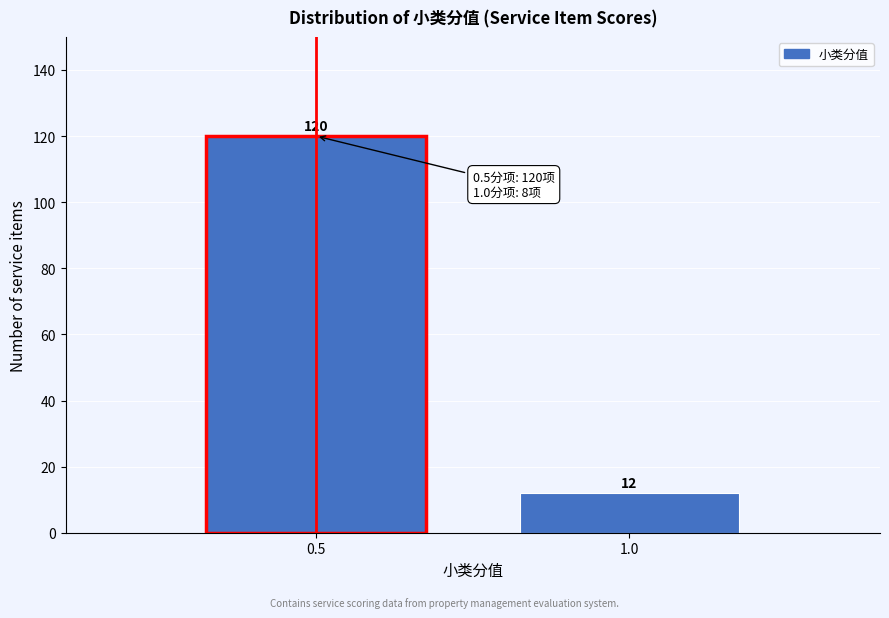

Reading left to right, list all the values displayed in this chart.

120	12